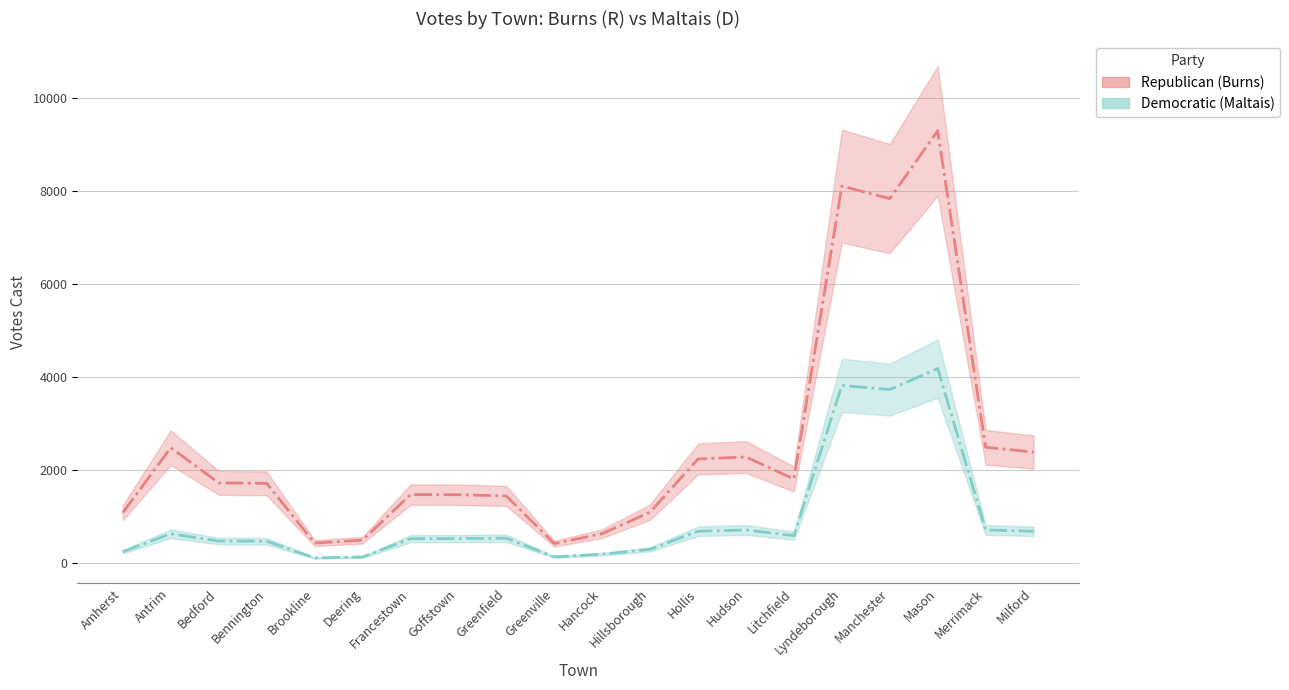

At which label does Democratic (Maltais) reach its peak?

Mason